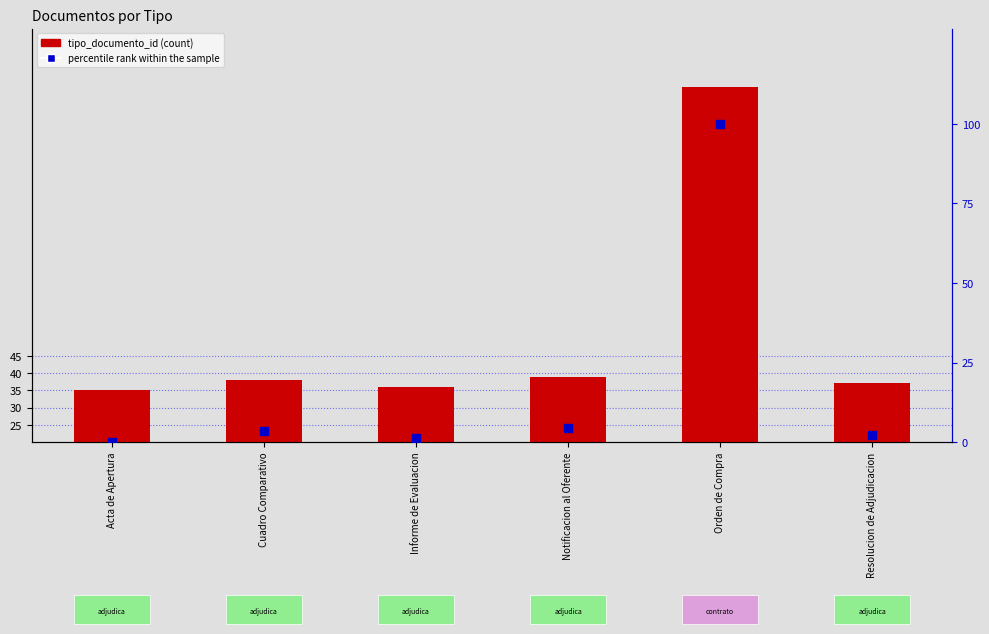

Which series has the widest spread of Y values?

percentile rank within the sample